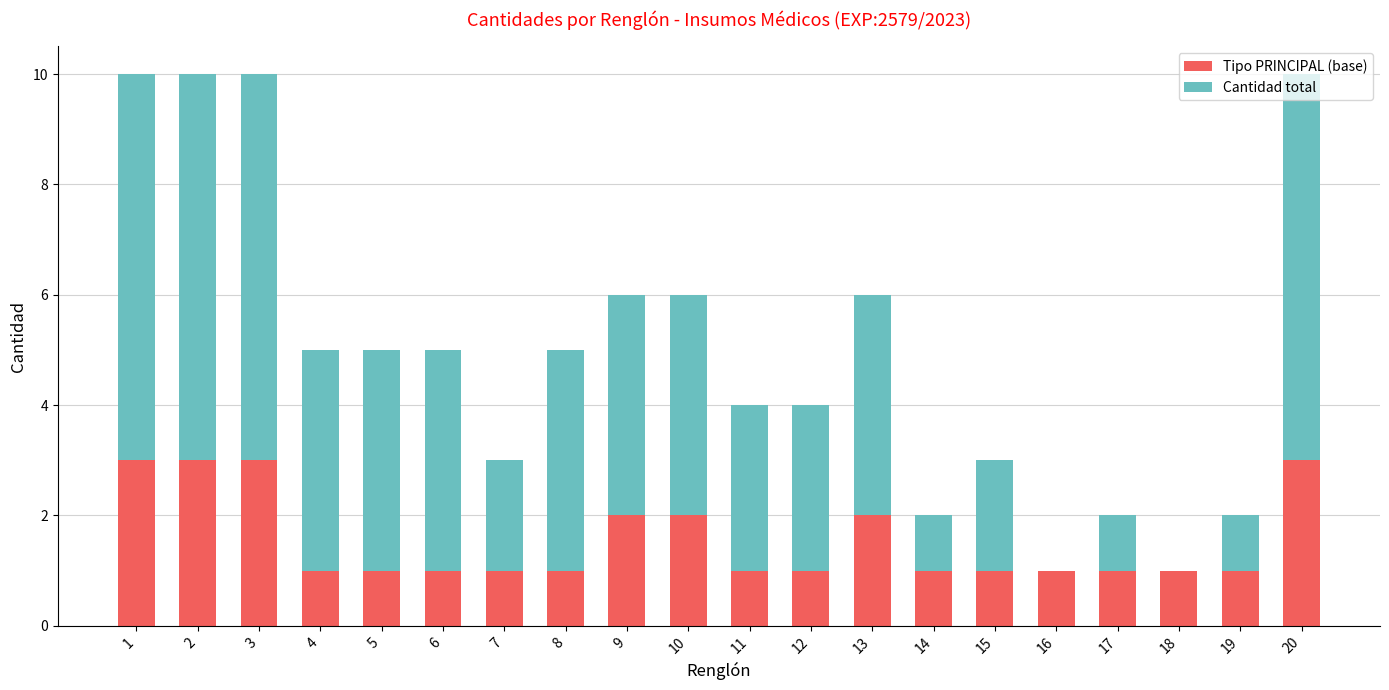

Is it true that Tipo PRINCIPAL (base) equals 1 at 17?

True